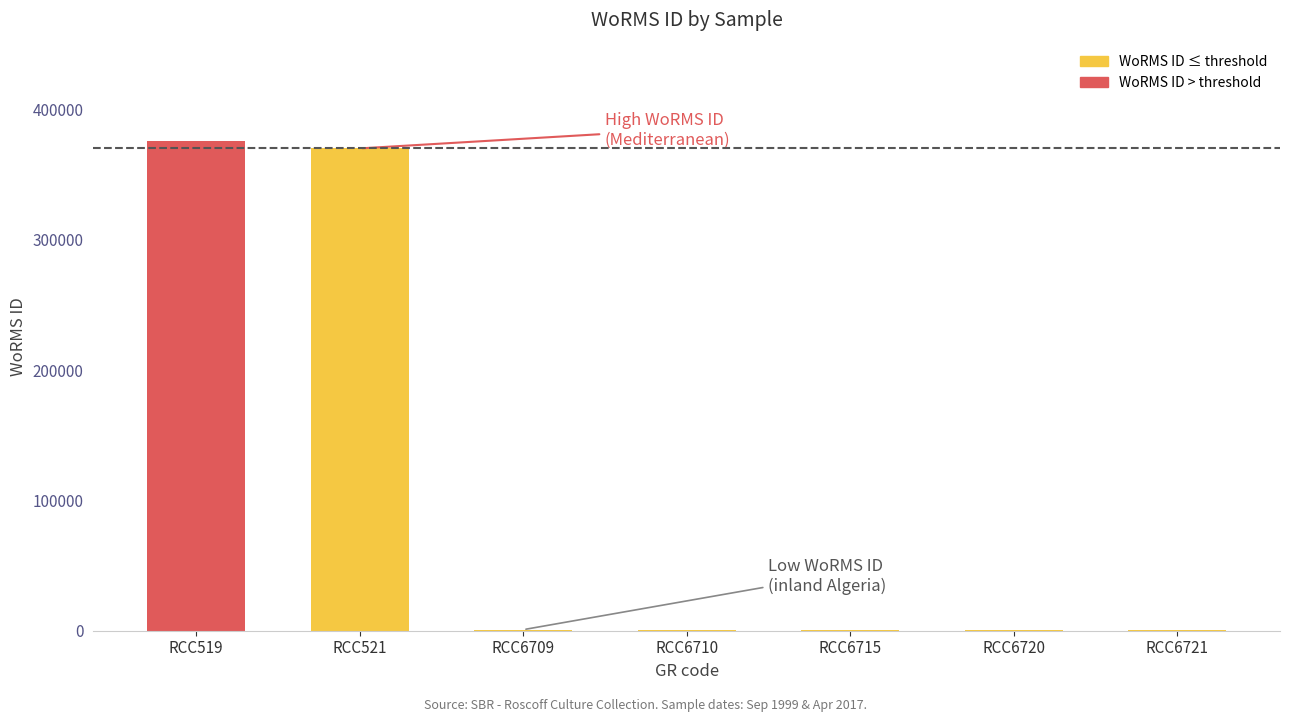

What is the greatest value displayed?

376073